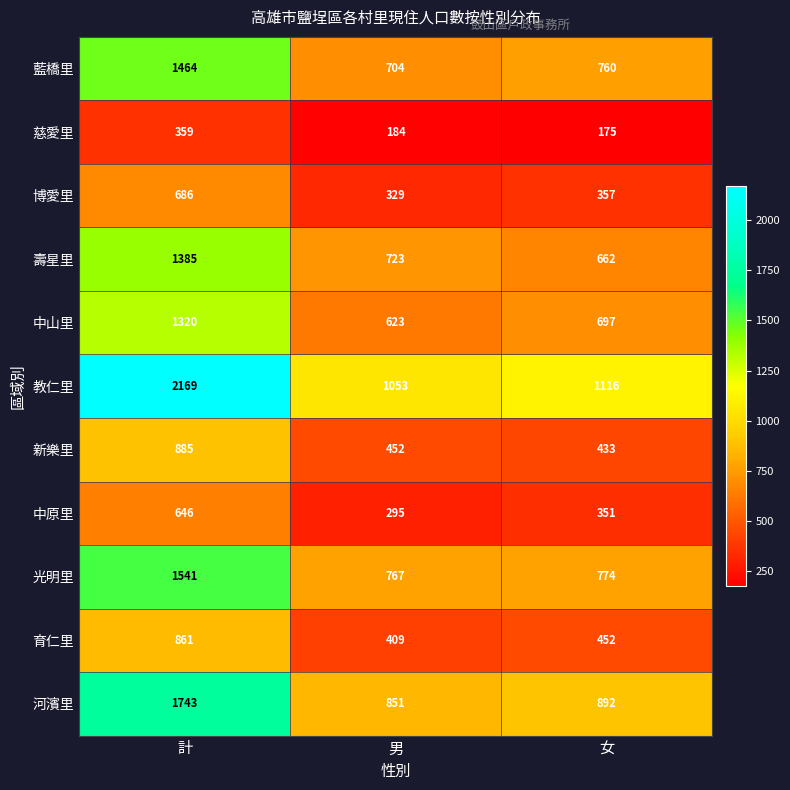

List the labels in order of 光明里 value, largest first.

計, 女, 男